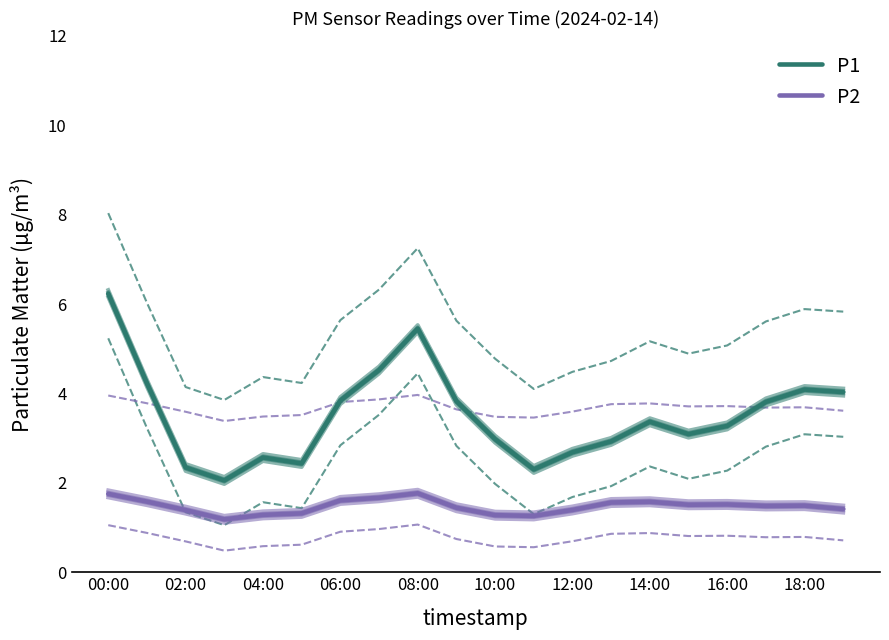

What is the difference between the maximum and minimum values in the P2 series?

0.6